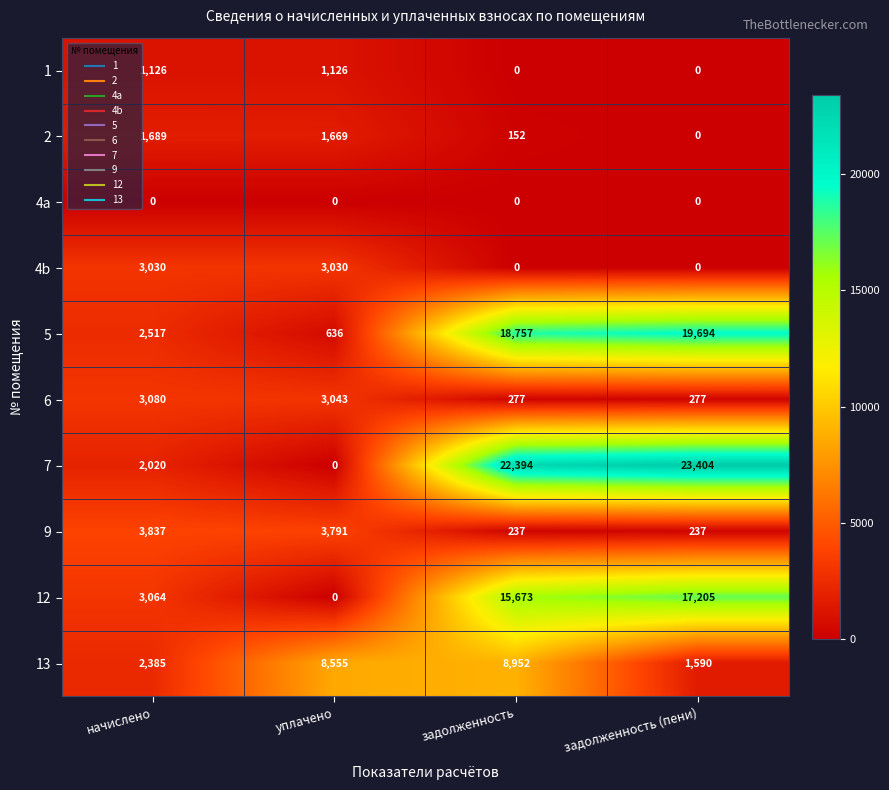

Which category has the highest value across all series?

задолженность (пени)